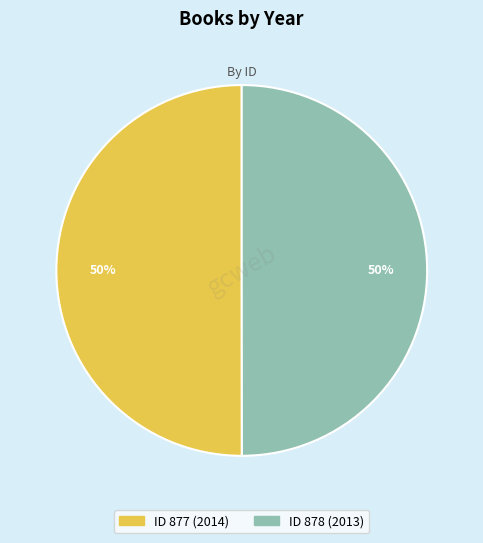

To the nearest percent, what is the average slice percentage?

50%